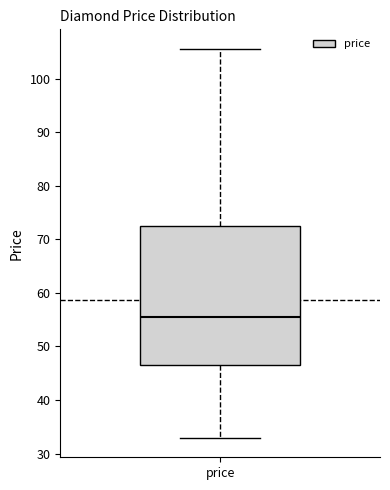

Read this box plot against the y-axis: the position of the median line, the range covered by the box, and the ends of both whiskers. The values are not printed on the chart, so give them approximately, as read against the axis.

median 55, box 46 to 73, whiskers 33 to 106